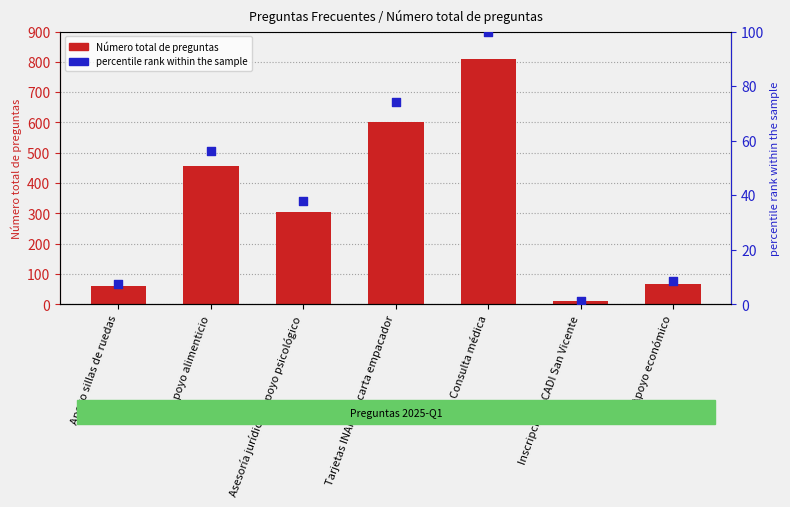

At which category is the sum across all series the highest?

Consulta médica